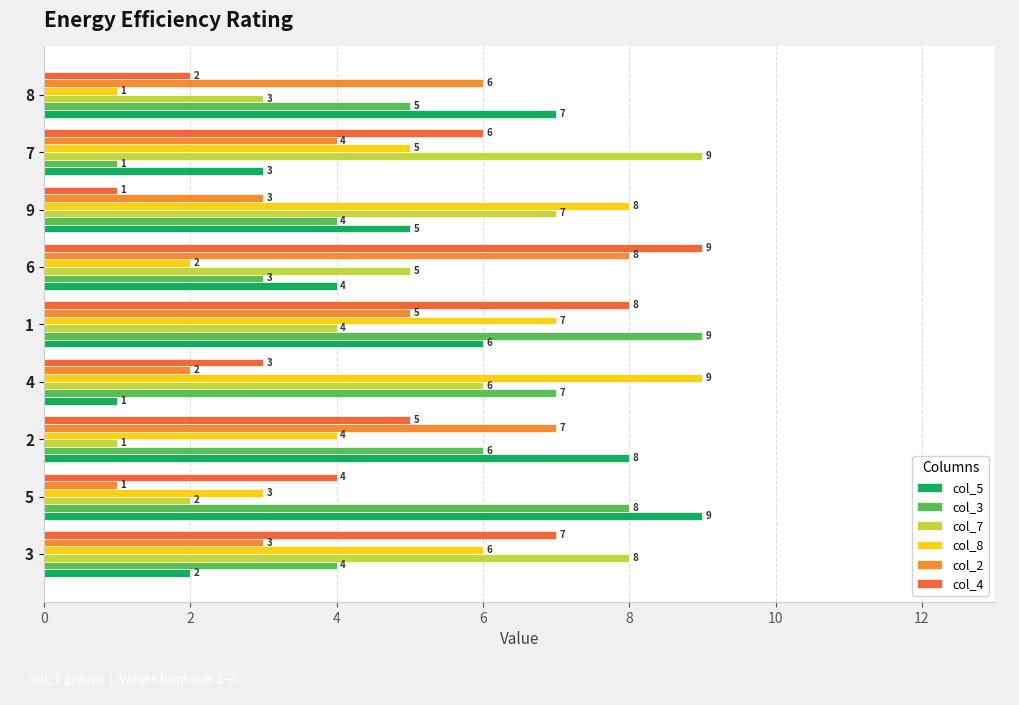

Which series has the largest total across all categories?

col_3